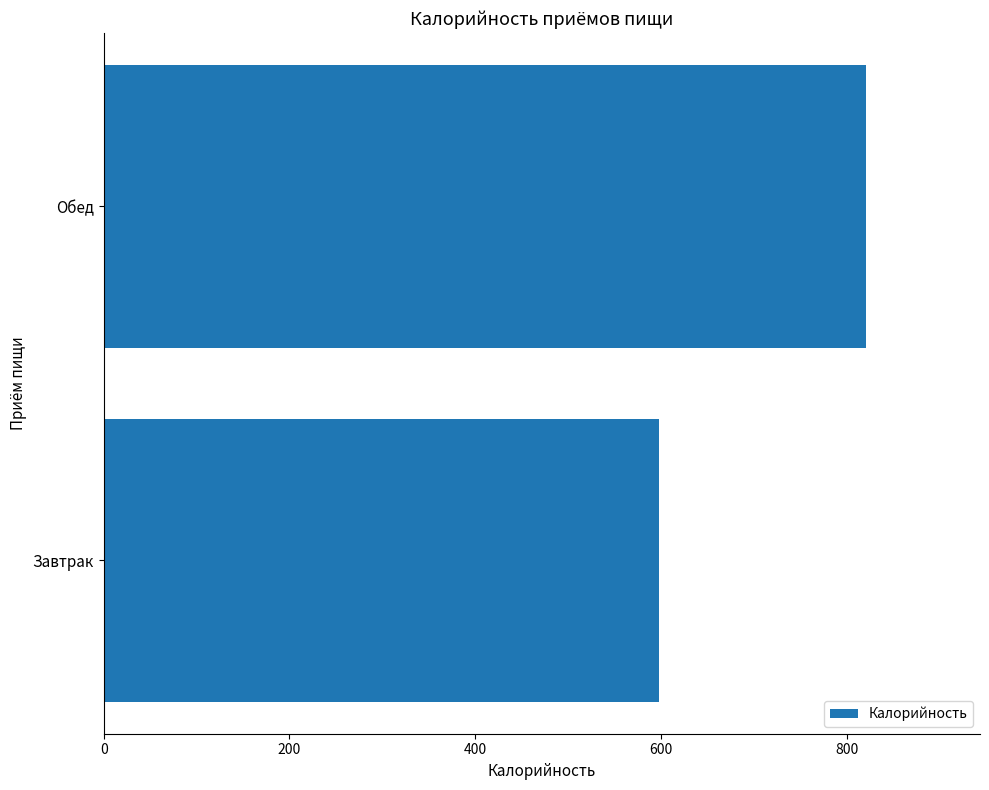

Reading bottom to top, what are all the values shown in this chart?

597.9	820.2